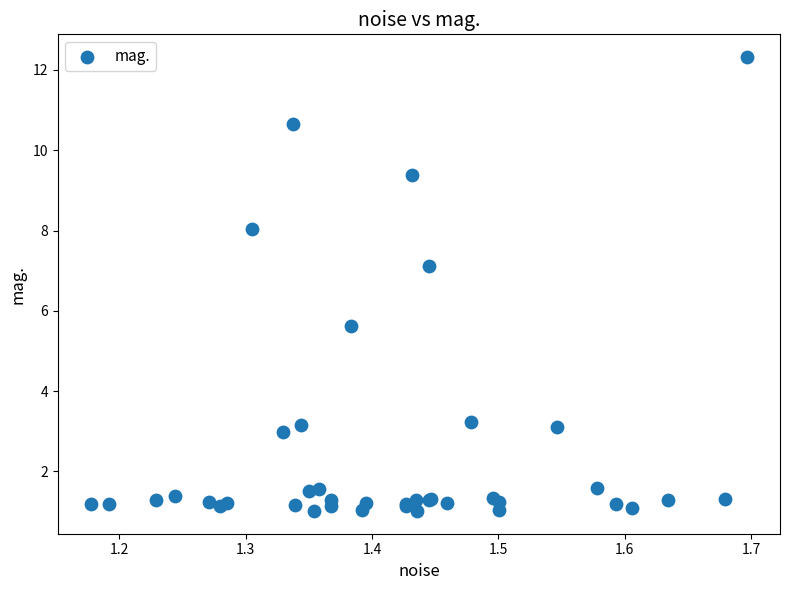

What Y value in the scatter plot is closest to 6?

5.6